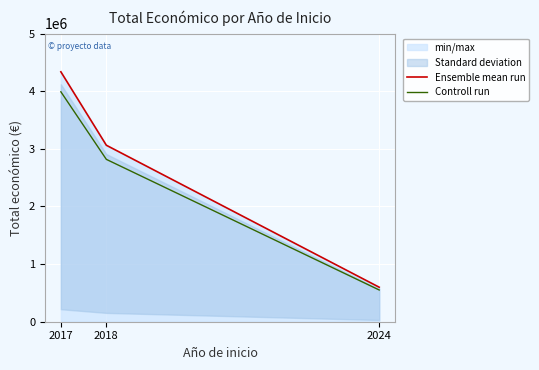

How many categories are shown in the chart?

3